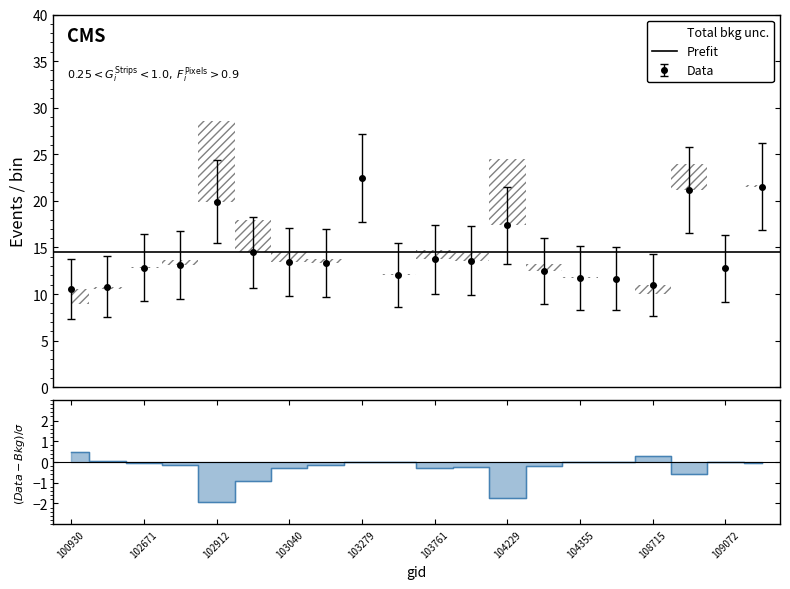

What is the value of the 3rd point from the left?

12.8